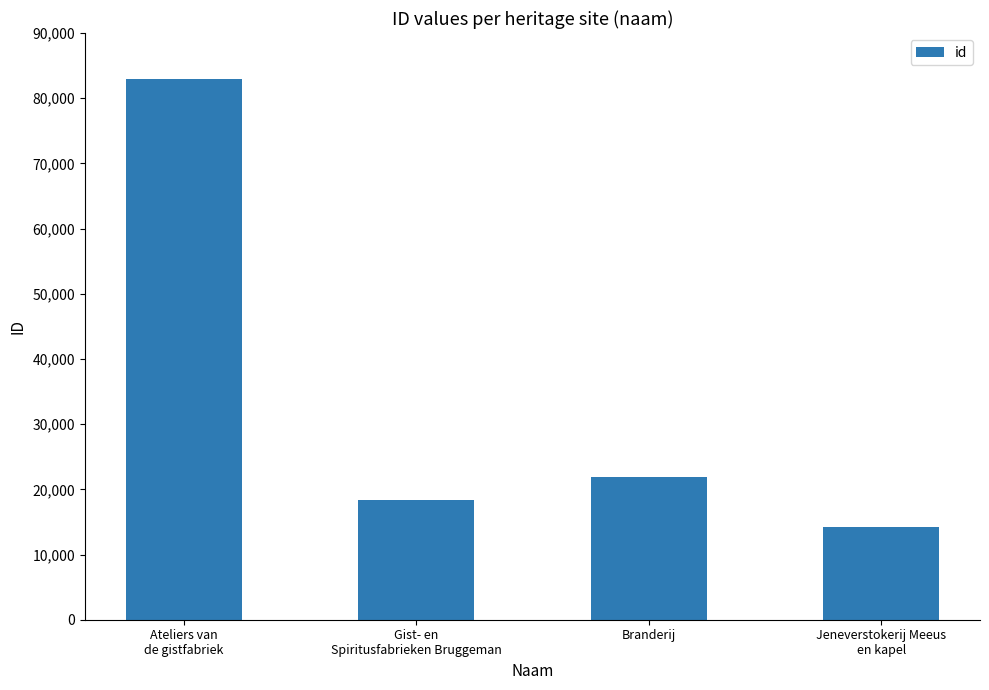

Does the chart contain any negative values?

No